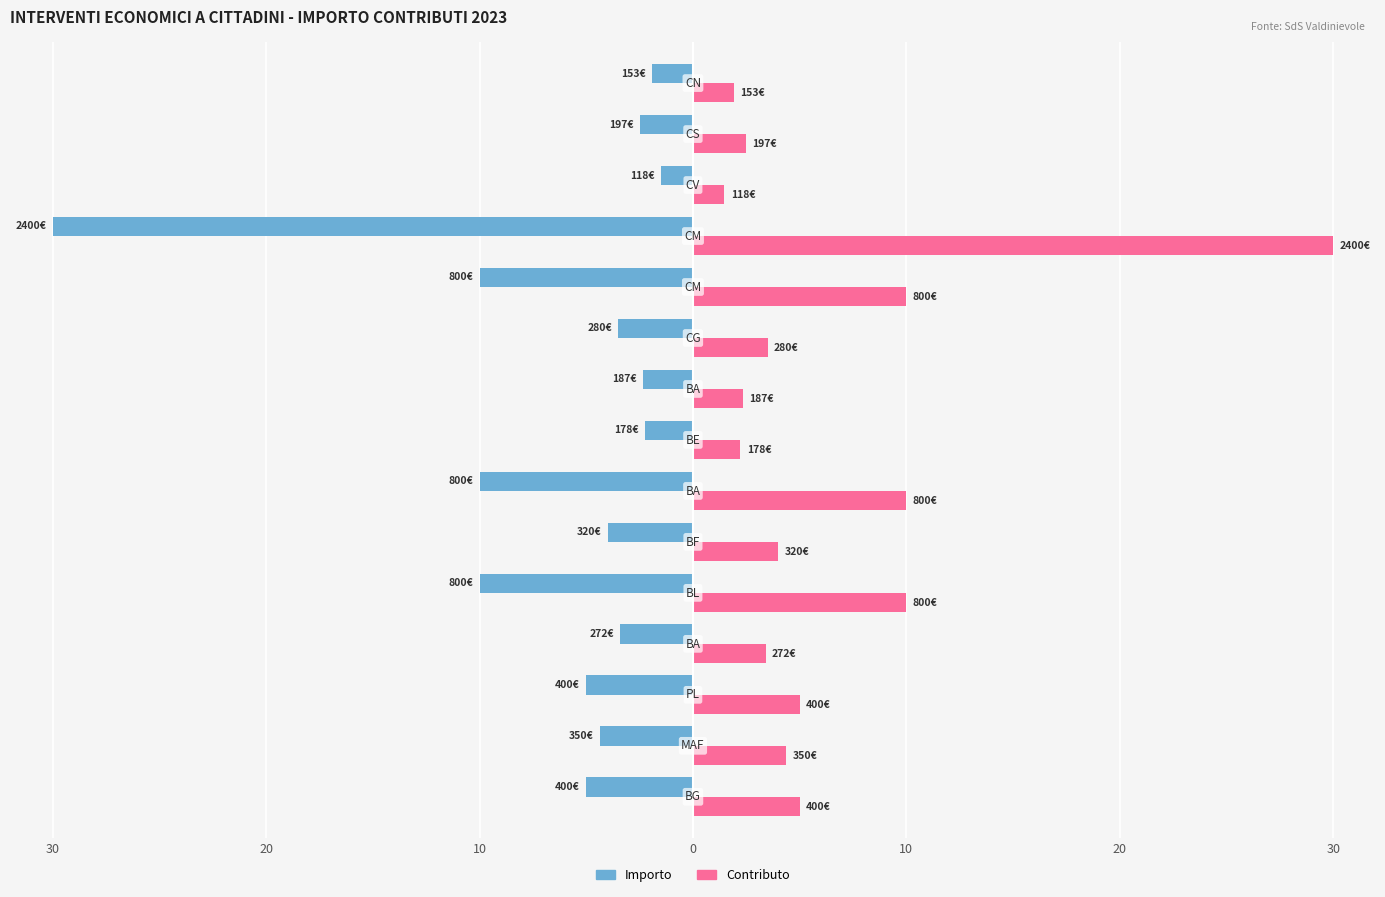

What are all the series names shown in the legend?

Importo, Contributo